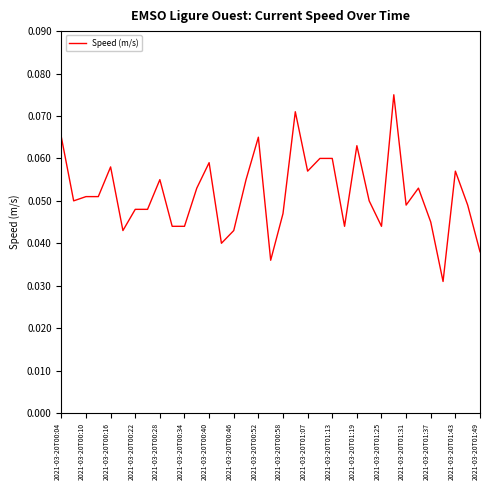

Does the chart have visible grid lines?

No